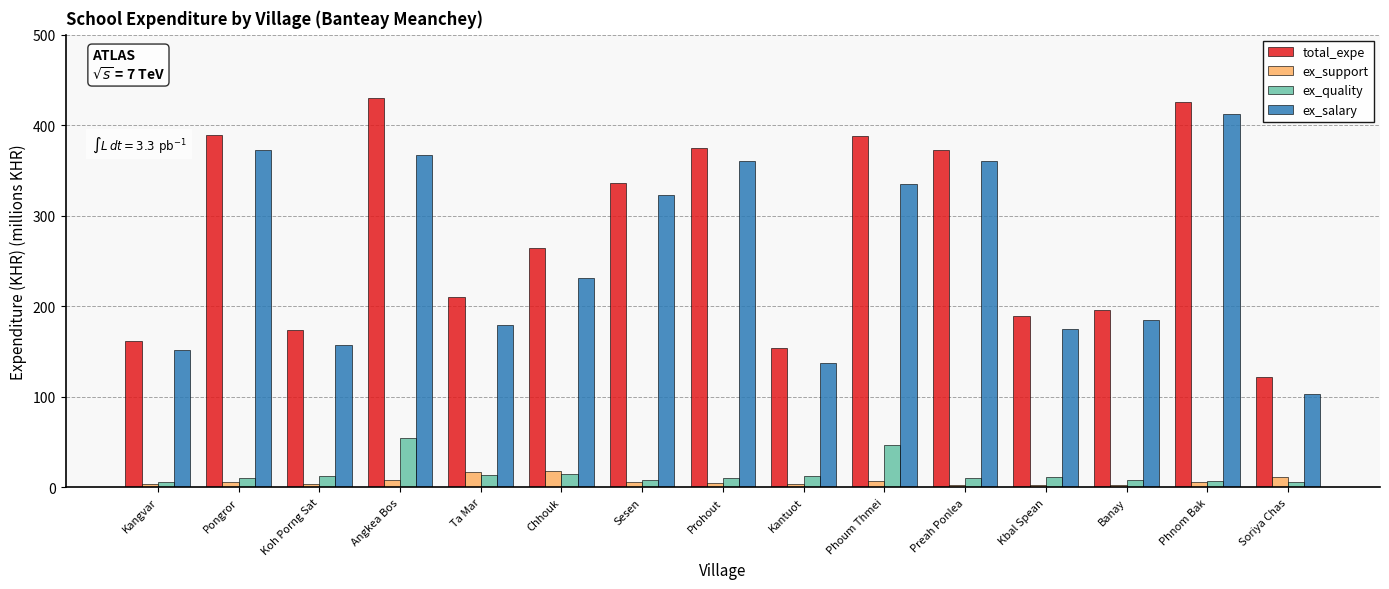

What is the sum of the ex_salary values at Chhouk and Phnom Bak?

643.2